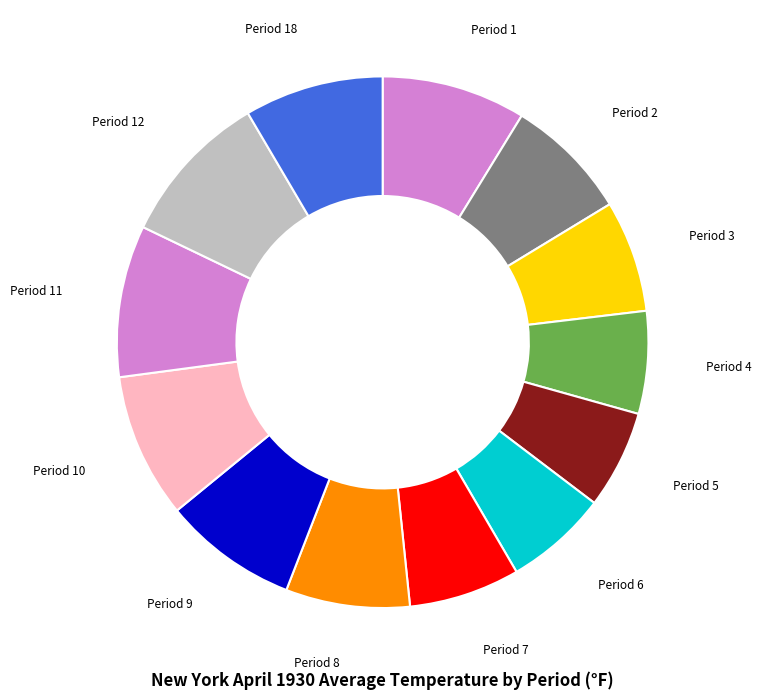

Which has a higher value, Period 9 or Period 4?

Period 9